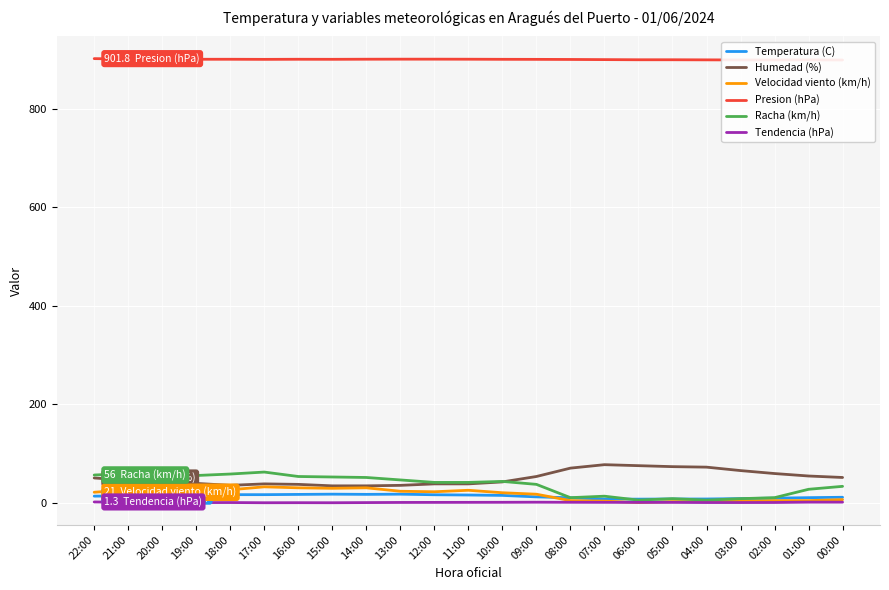

List the series in order of their peak value, lowest first.

Tendencia (hPa), Temperatura (C), Velocidad viento (km/h), Racha (km/h), Humedad (%), Presion (hPa)